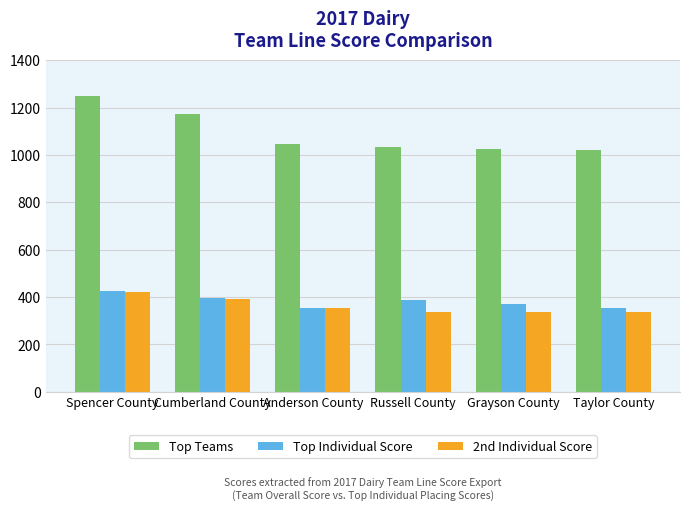

How many data points does each series have?

6